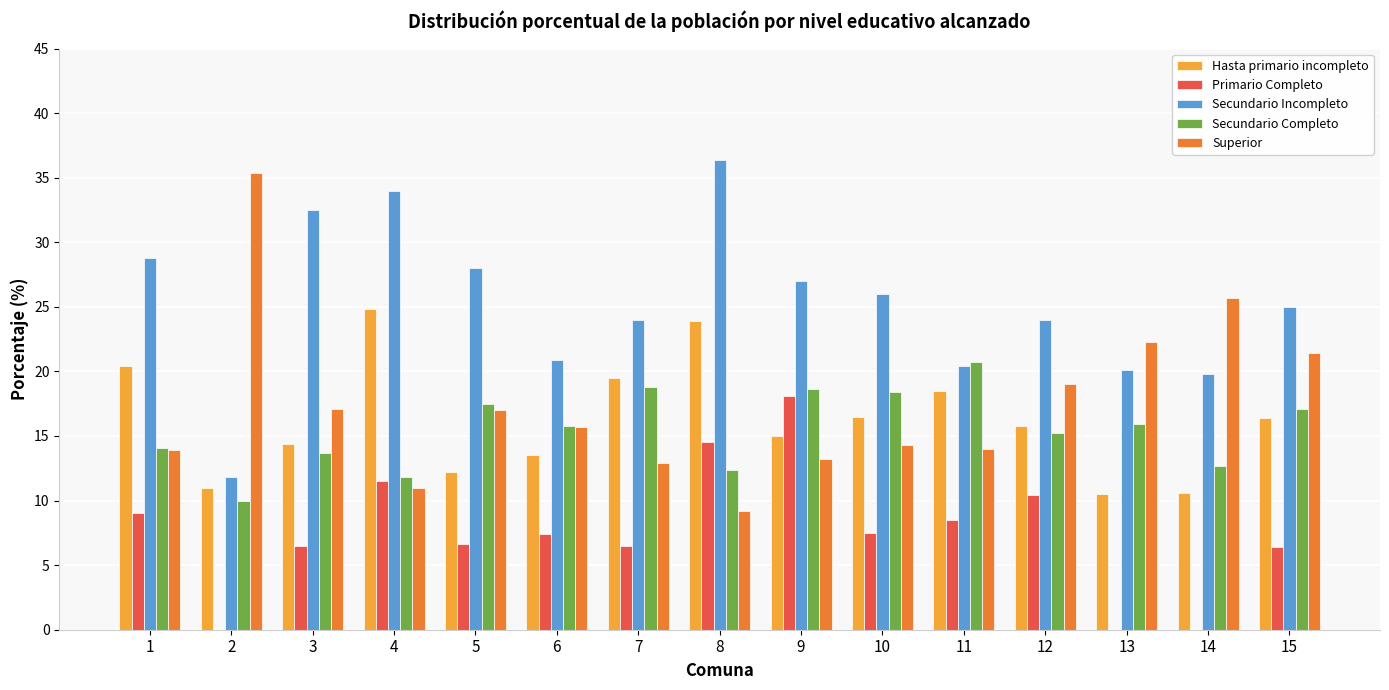

Are the bars horizontal?

No